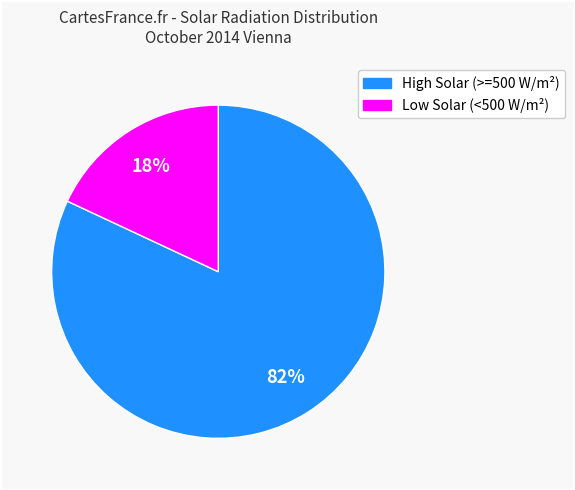

Is there any slice that represents more than half of the pie?

Yes